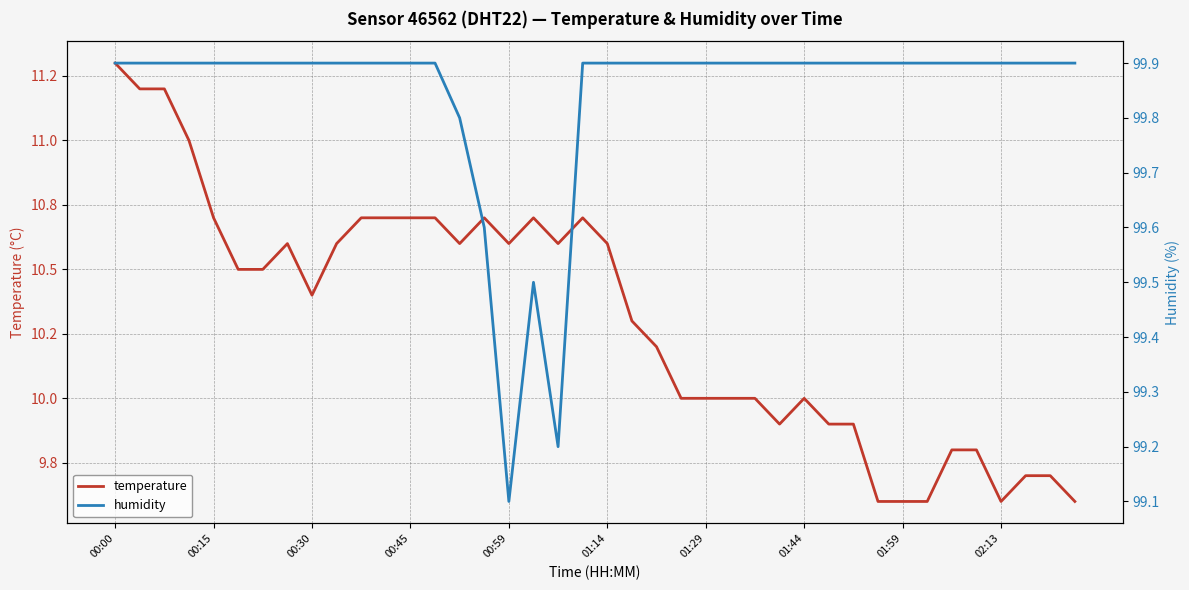

Which series has the largest range (max minus min)?

temperature